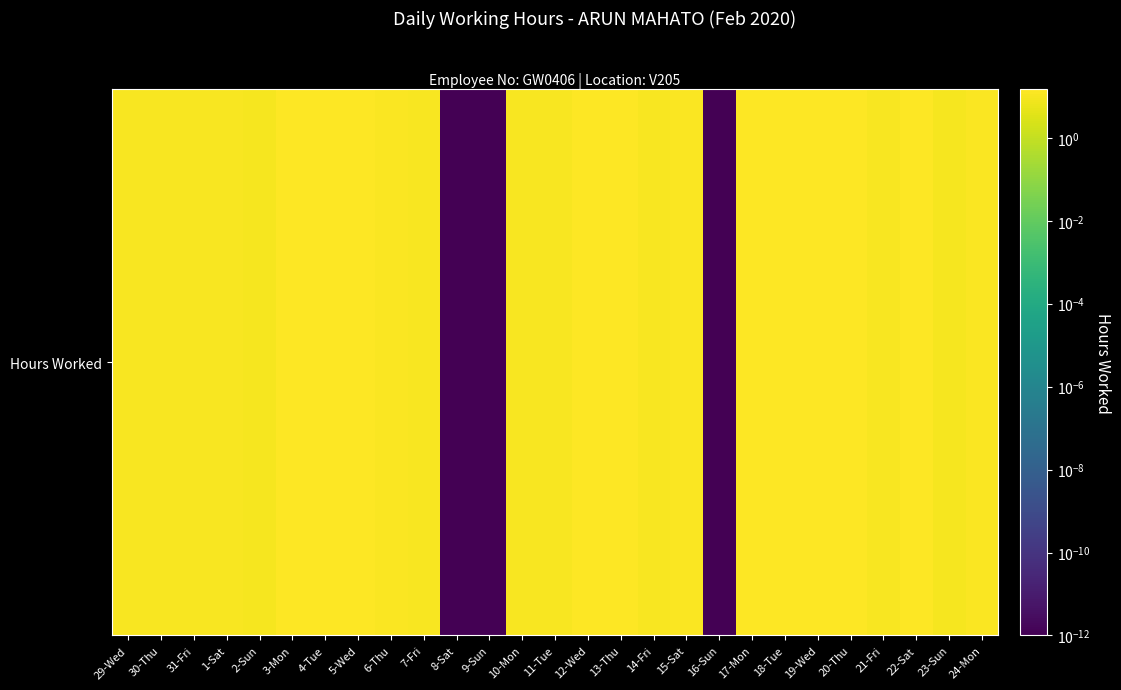

Approximately how many times larger is the value at 19-Wed compared to 10-Mon?

1.3